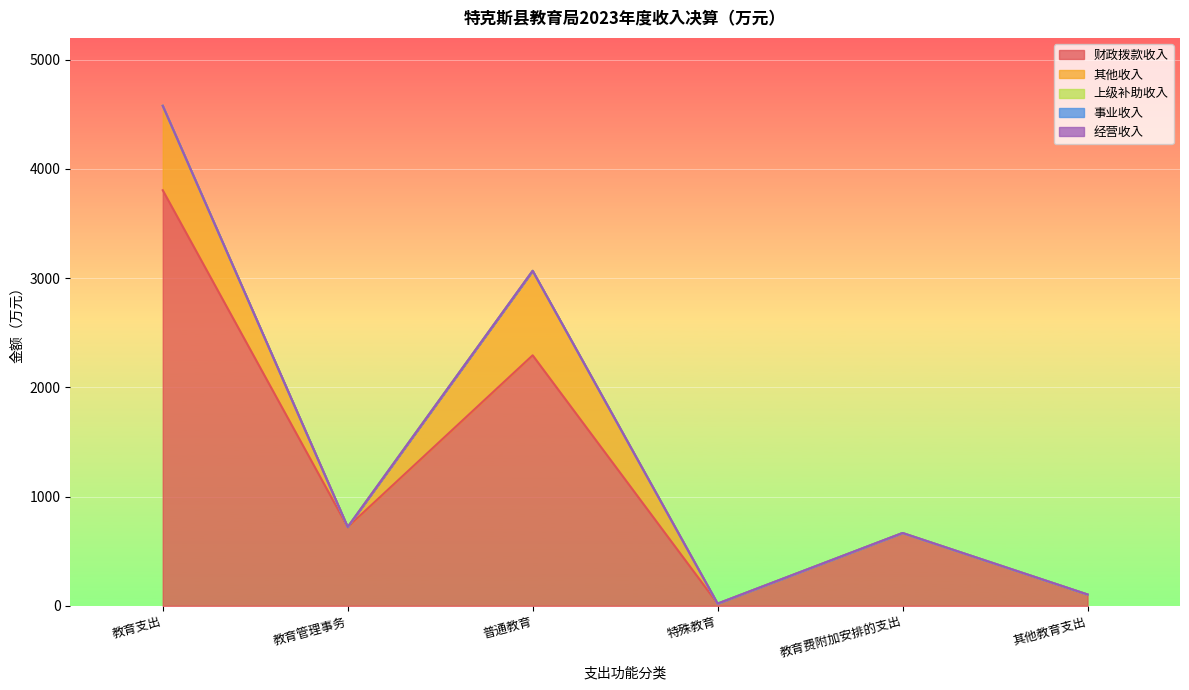

What position from the left is 特殊教育?

4